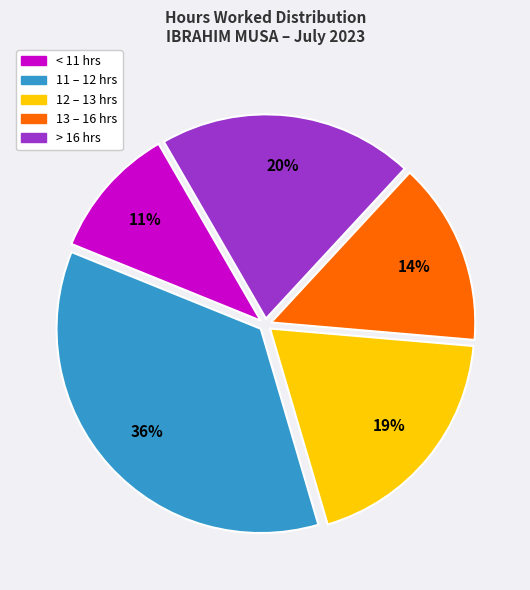

To the nearest percent, what is the difference between the largest and smallest slice percentages?

25%